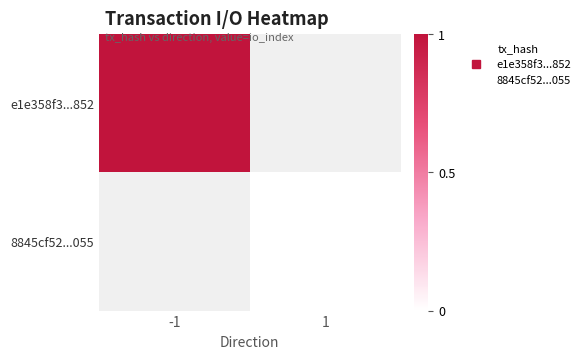

Rank the series by their maximum value, from highest to lowest.

e1e358f3...852, 8845cf52...055